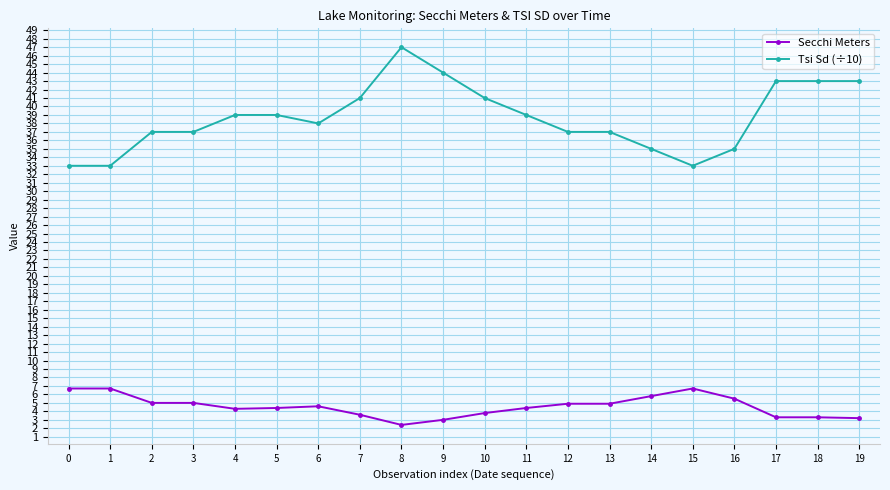

What is the total value across all series at 11?

43.4